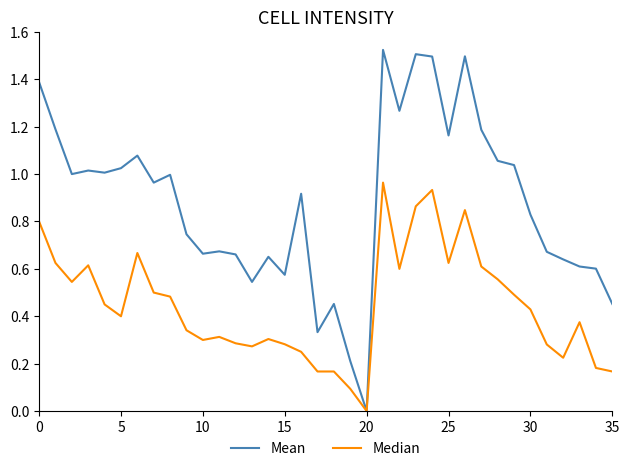

List the series in order of their peak value, highest first.

Mean, Median